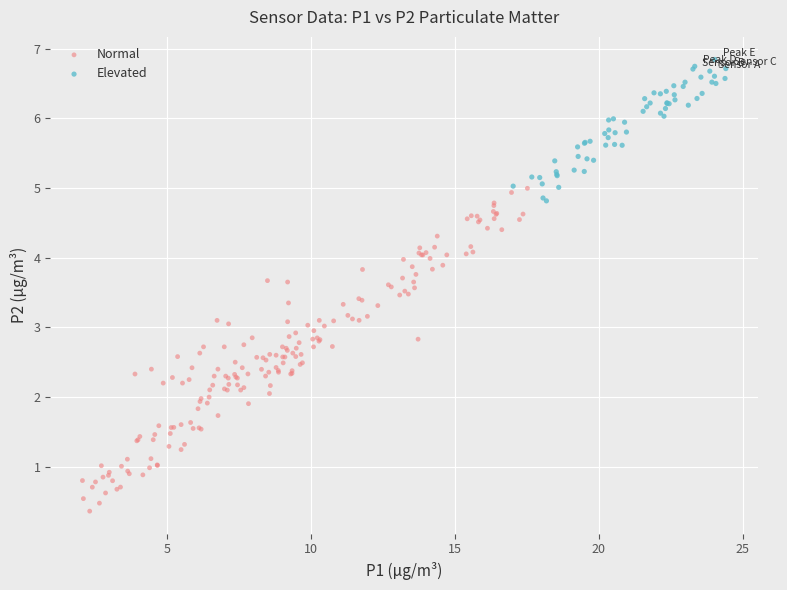

Which series reaches the minimum Y coordinate?

Normal